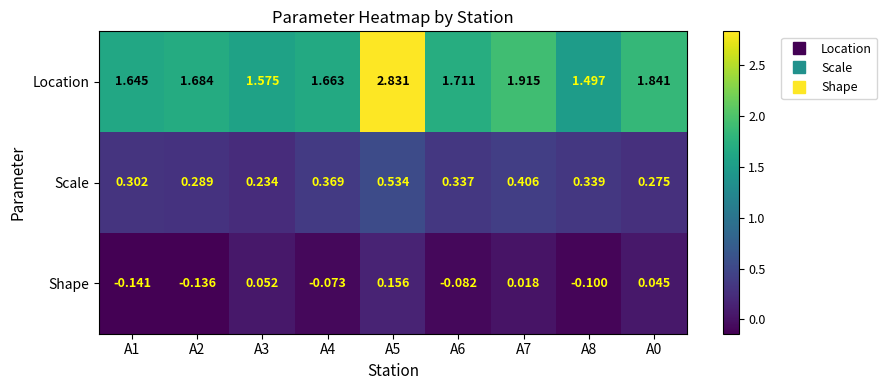

Which series has the largest range (max minus min)?

Location